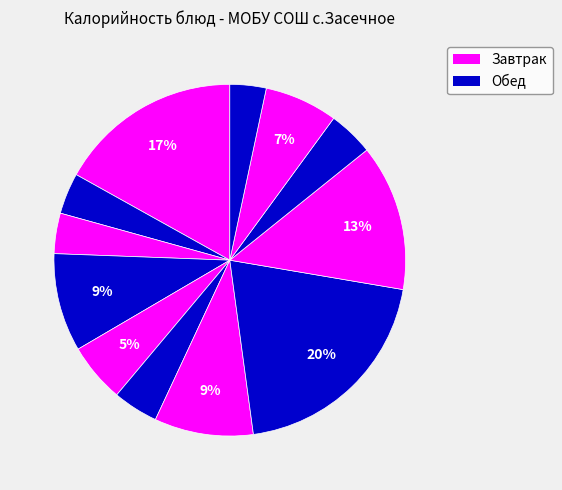

Count the number of slices in the pie.

12